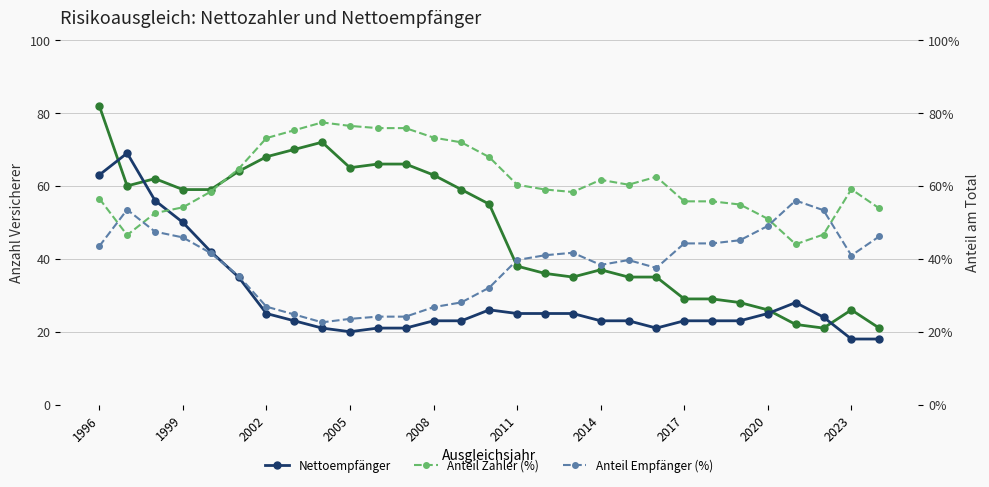

What is the minimum value shown in the chart?

0.2